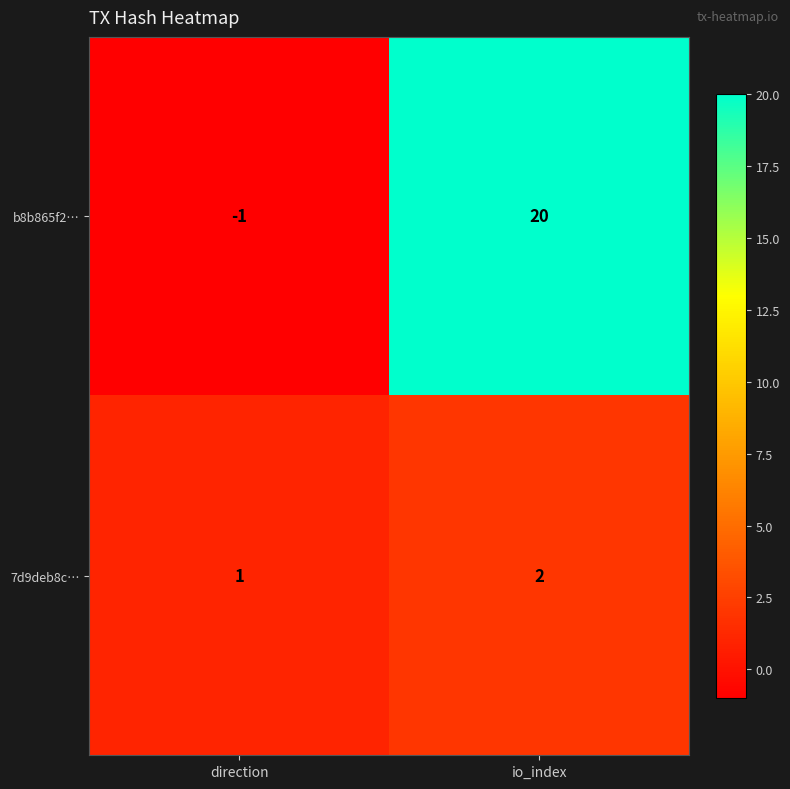

Which series has the largest total across all categories?

b8b865f2…